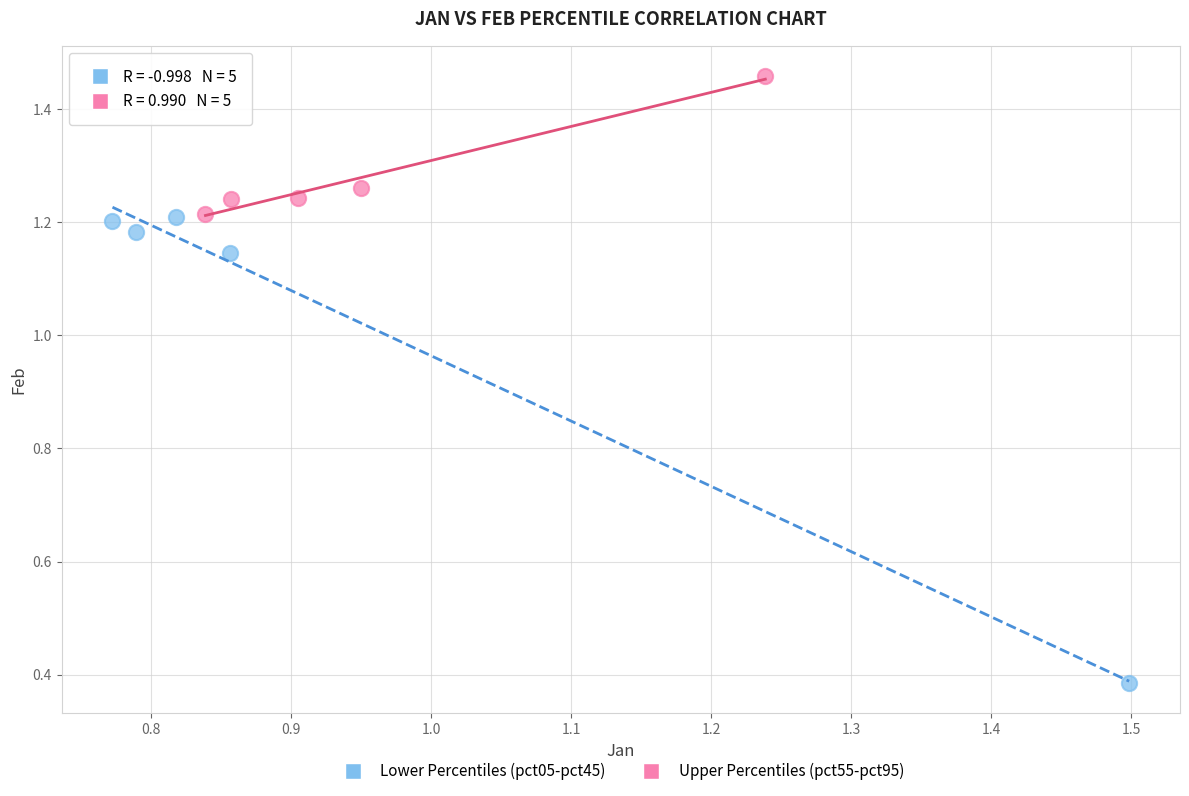

Which series reaches the minimum Y coordinate?

Lower Percentiles (pct05-pct45)